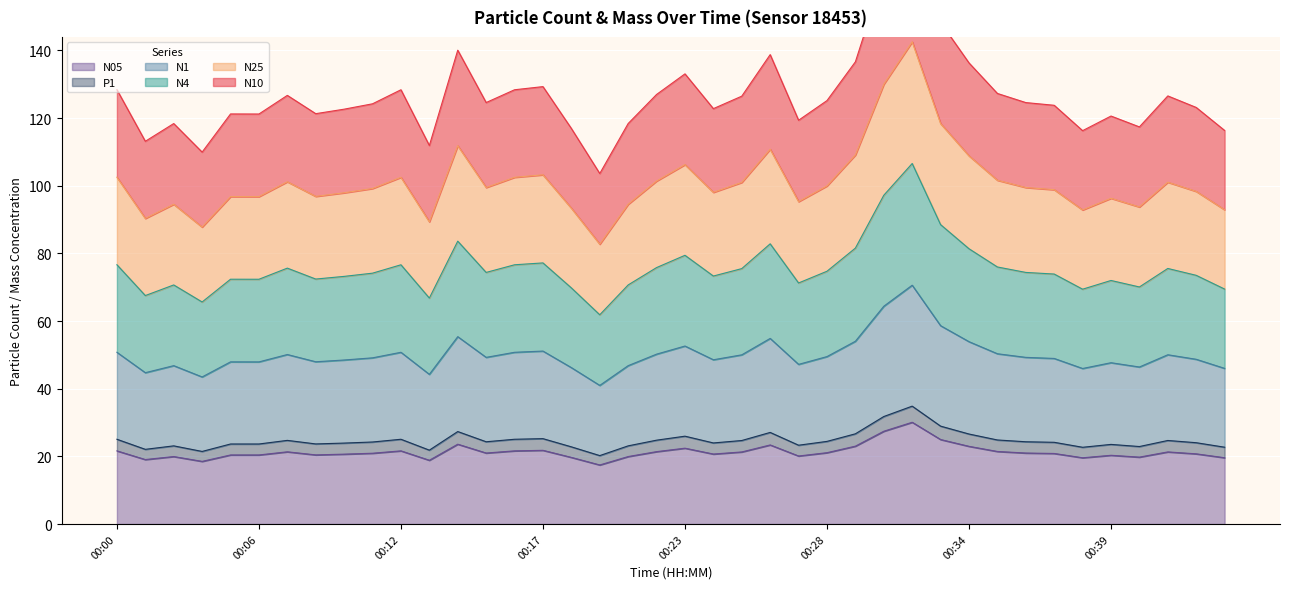

What are all the series names shown in the legend?

N10, N25, N4, N1, N05, P1